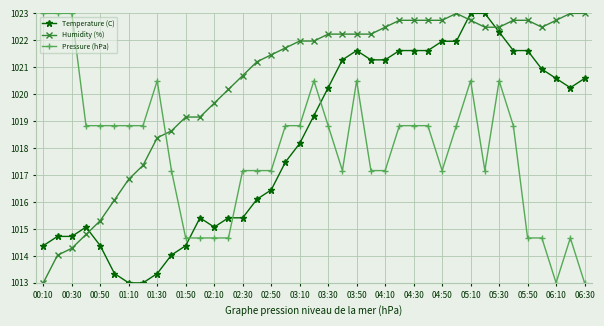

At how many categories does at least one series exceed 1020?

30